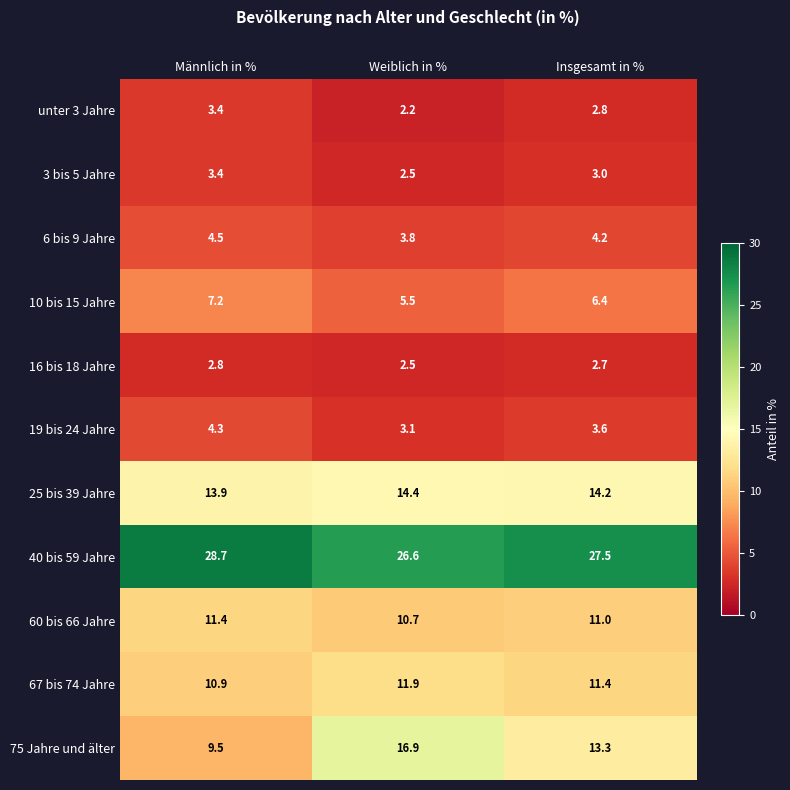

Where is 67 bis 74 Jahre nearest to the value 11?

Männlich in %